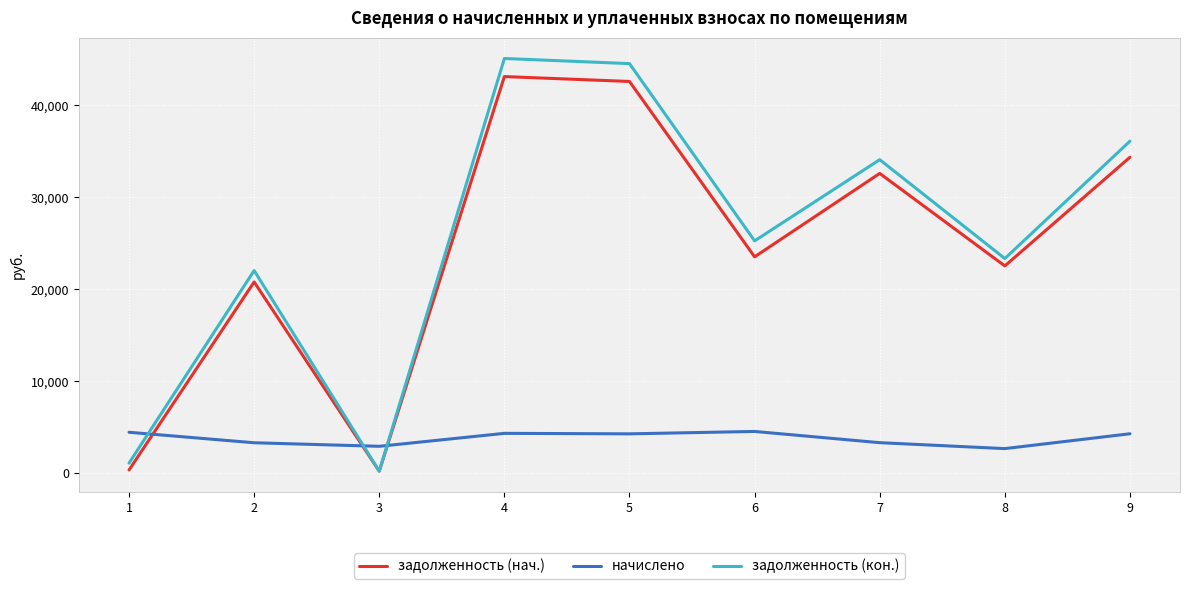

What is the difference between the highest and lowest values at 4?

40734.9